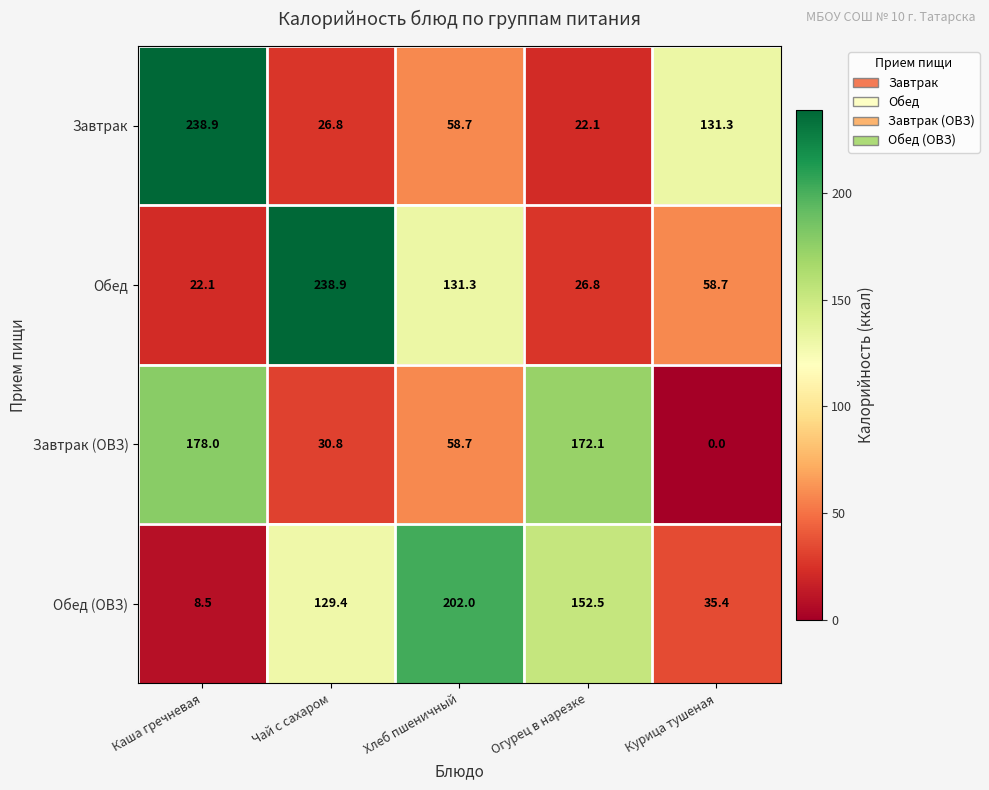

At how many categories does at least one series exceed 45?

5